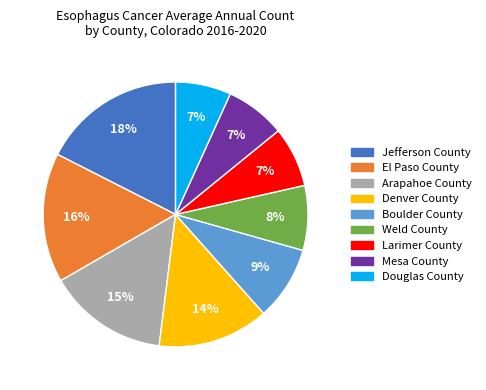

Does Larimer County represent more than half of the total?

No